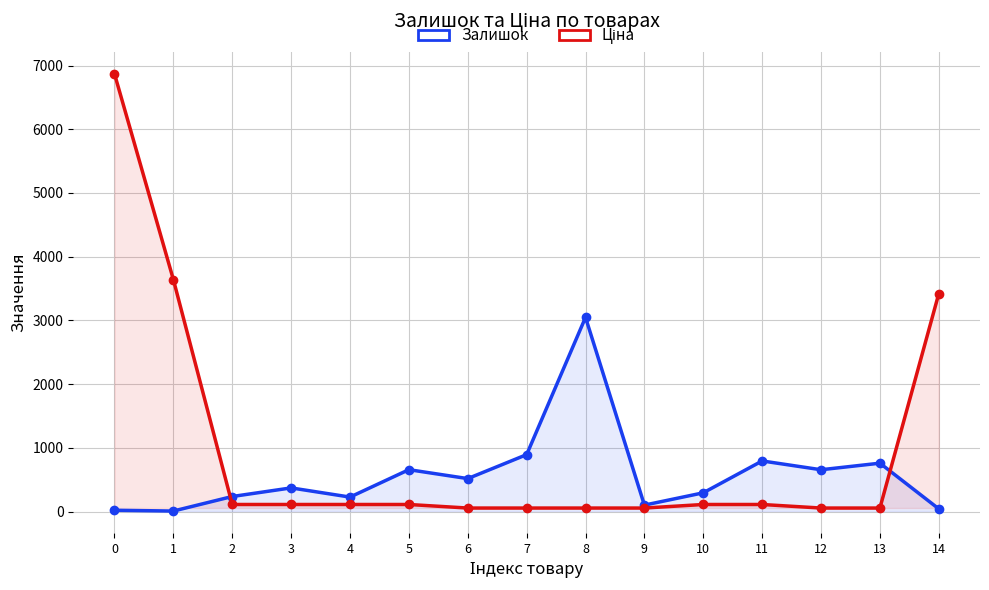

What is the greatest value displayed?

6869.4